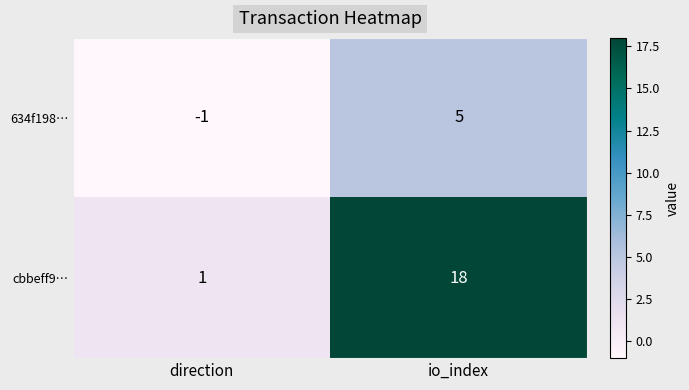

Which series has the largest total across all categories?

cbbeff9…